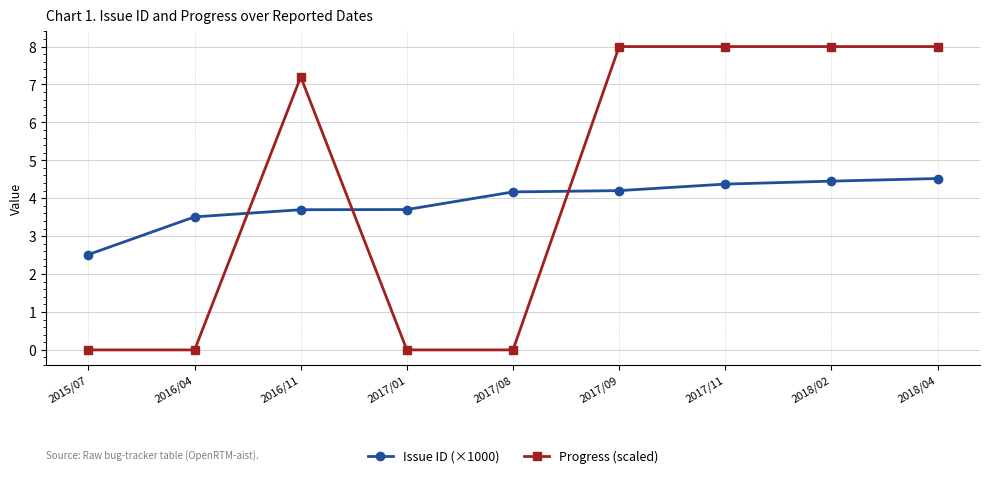

Which series has the largest range (max minus min)?

Progress (scaled)